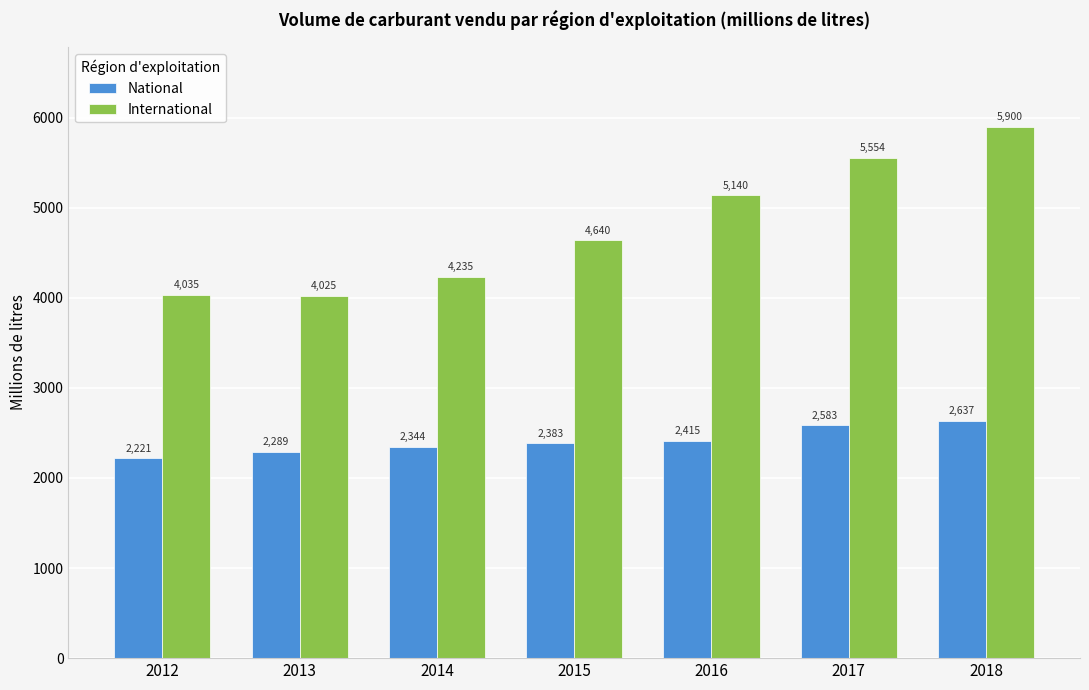

Is the value of International at 2012 greater than the value of National at 2014?

Yes